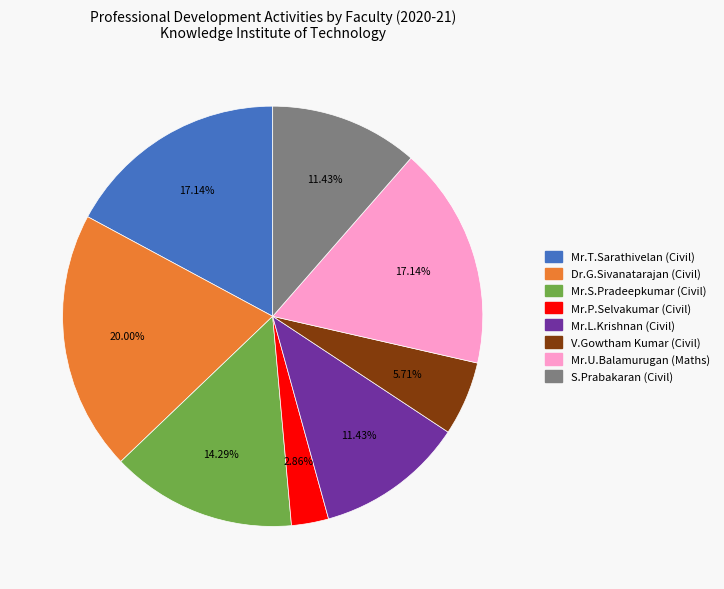

Is there a majority slice in this chart?

No